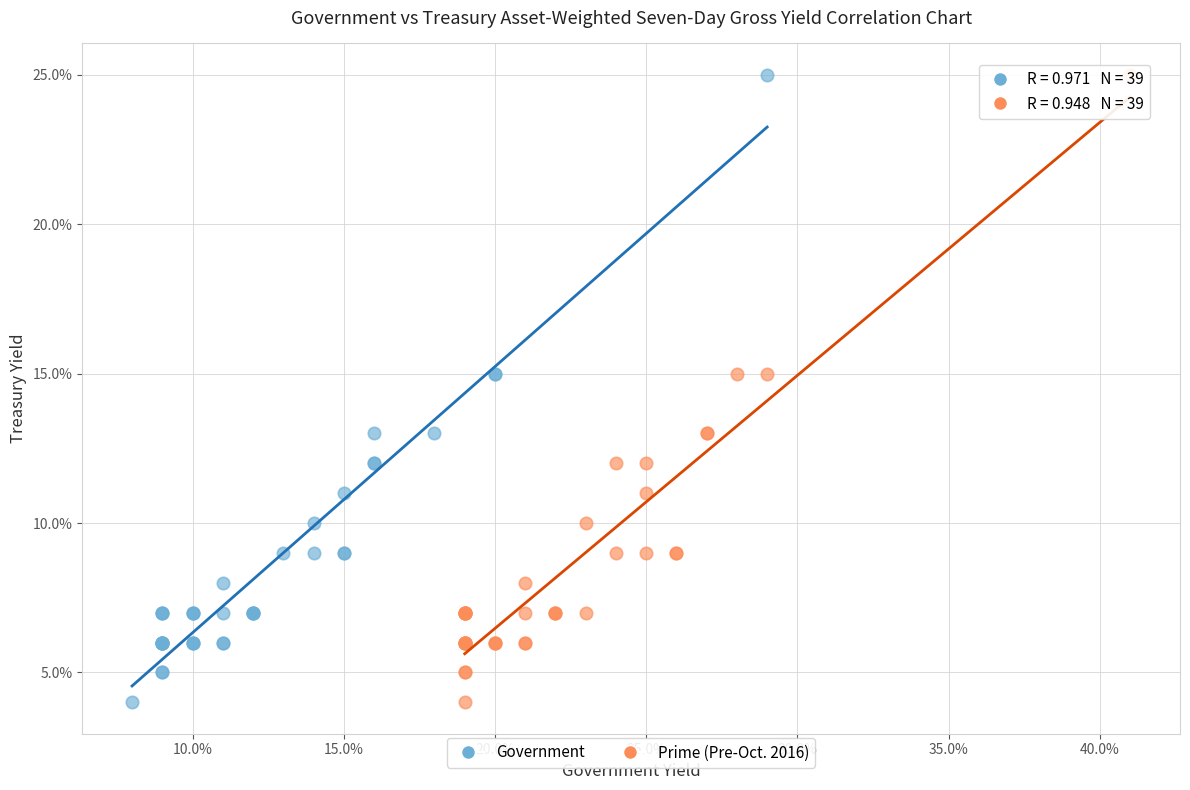

What are all the series names shown in the legend?

Government, Prime (Pre-Oct. 2016)